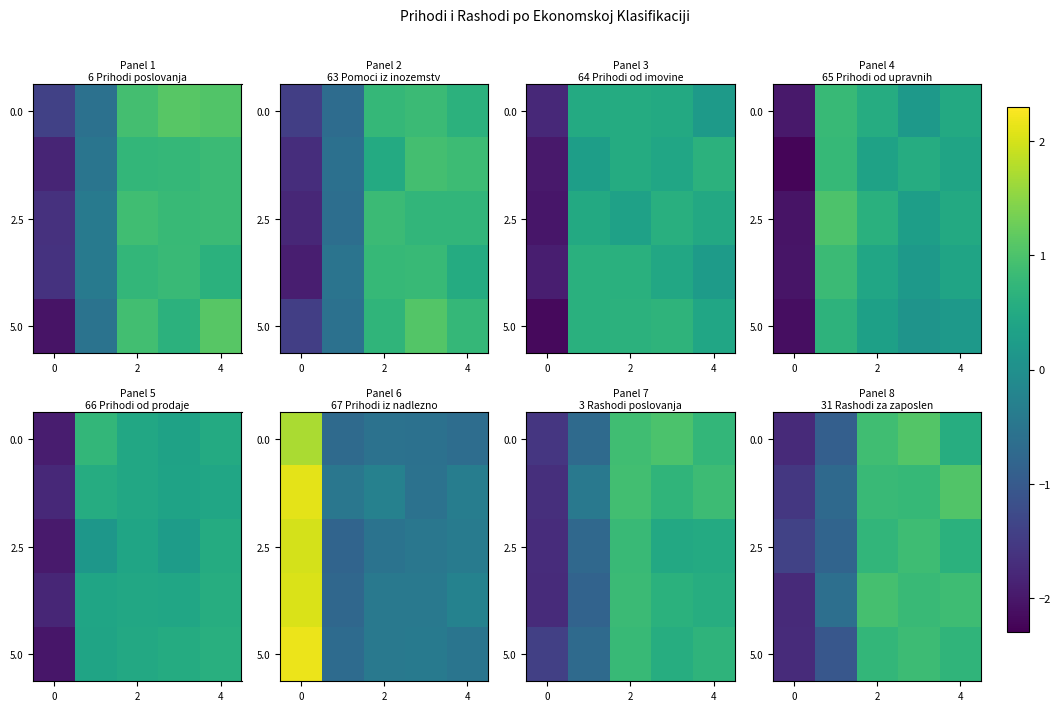

The value of row_2 at 0 is -1.4. True or false?

True